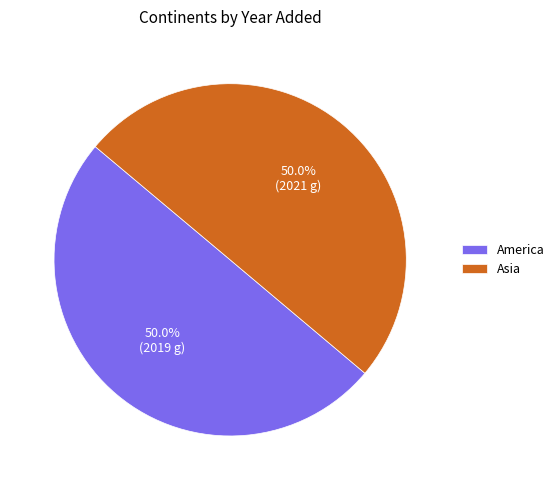

To the nearest percent, what portion does America represent?

50%